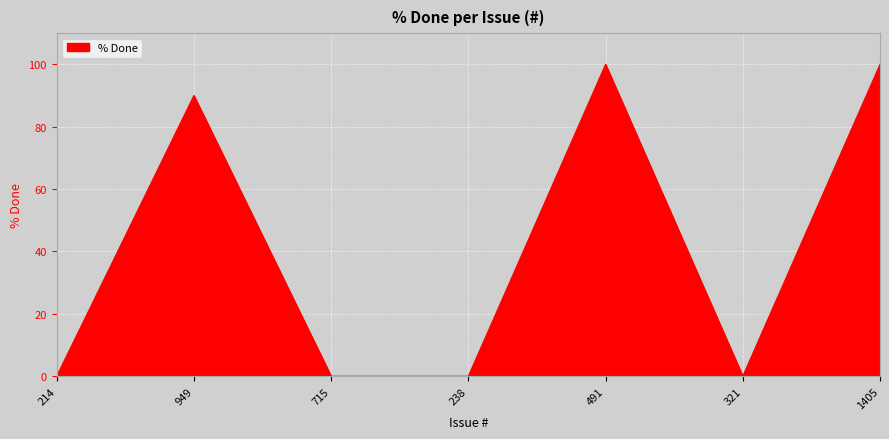

Reading left to right, list all the values displayed in this chart.

214=0	949=90	715=0	238=0	491=100	321=0	1405=100